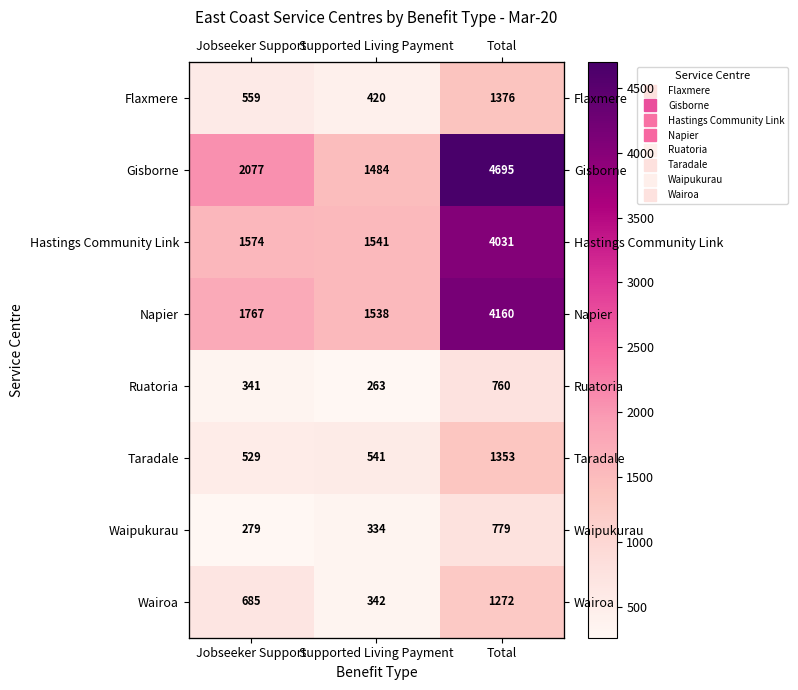

Between Jobseeker Support and Supported Living Payment, which series saw the biggest shift?

Gisborne